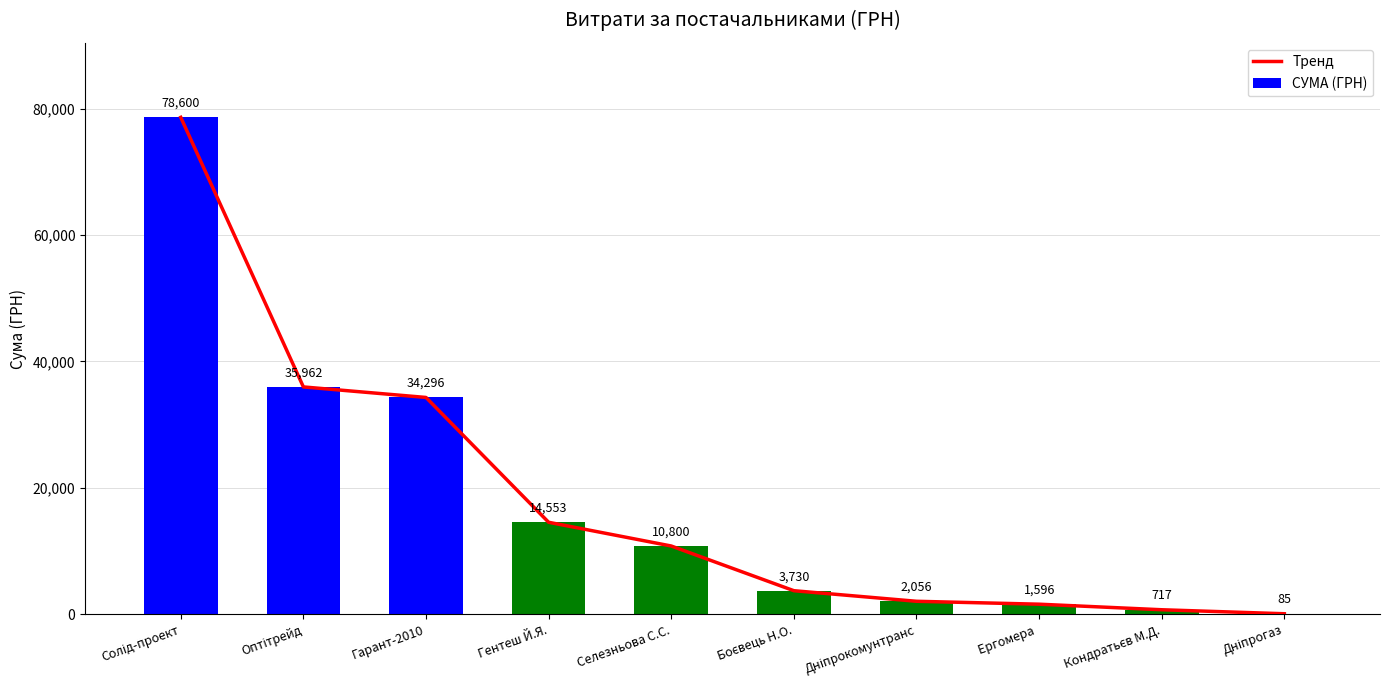

What is the sum of the Тренд values at Оптітрейд and Кондратьєв М.Д.?

36679.0